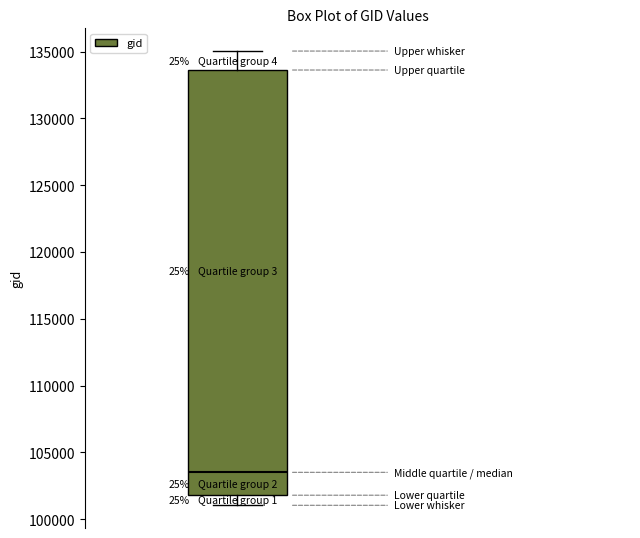

Read this box plot against the y-axis: the position of the median line, the range covered by the box, and the ends of both whiskers. The values are not printed on the chart, so give them approximately, as read against the axis.

median 103500, box 102000 to 133500, whiskers 101000 to 135000